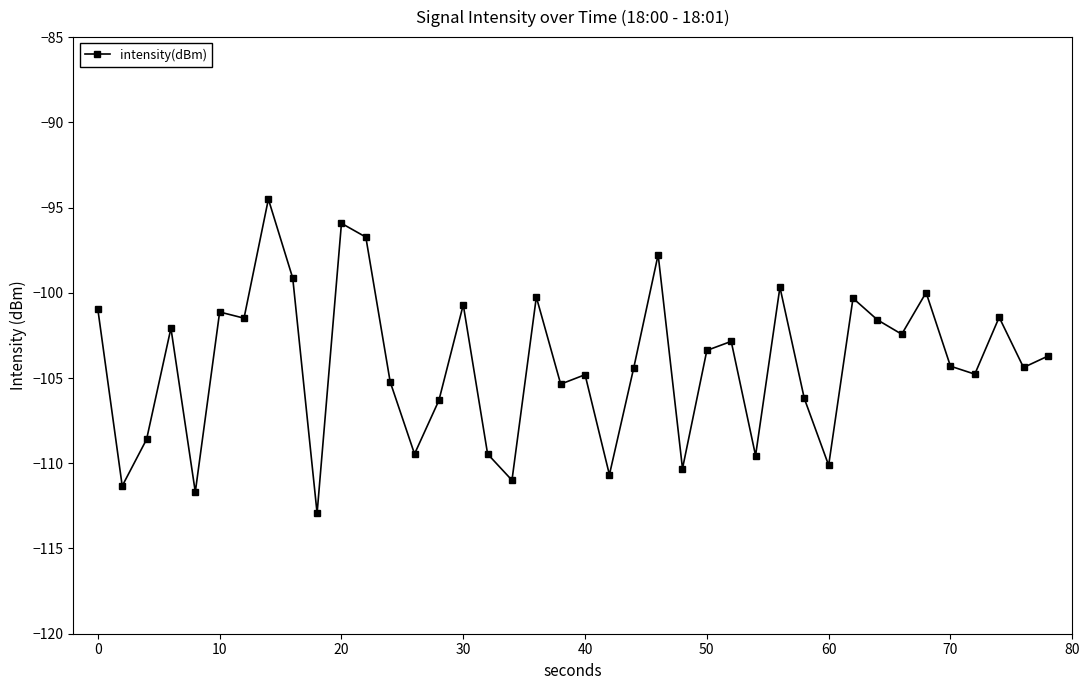

What is the minimum value shown in the chart?

-112.9